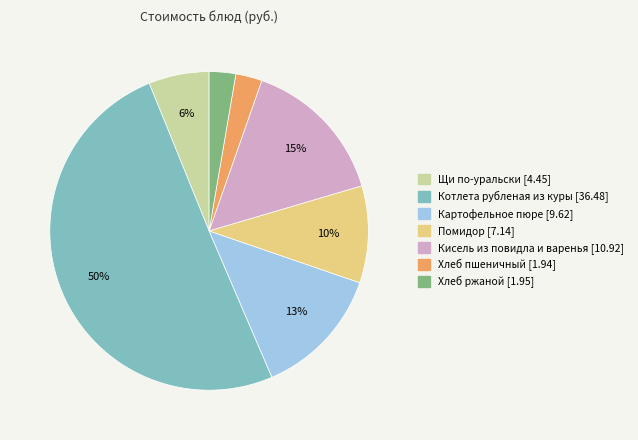

Between Хлеб пшеничный and Котлета рубленая из куры, which is larger?

Котлета рубленая из куры